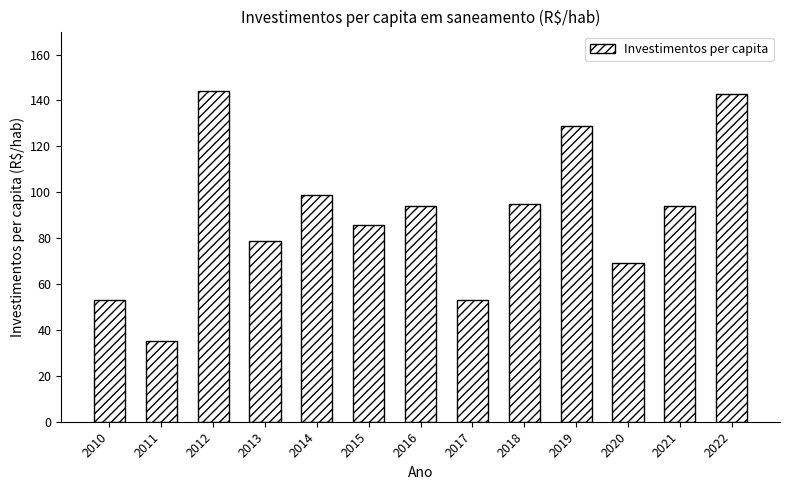

What is the difference between the maximum and minimum values?

109.0